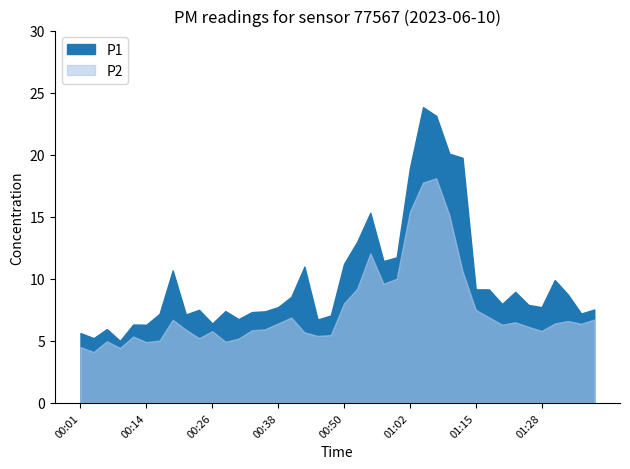

Where is the first local maximum for P1?

00:06